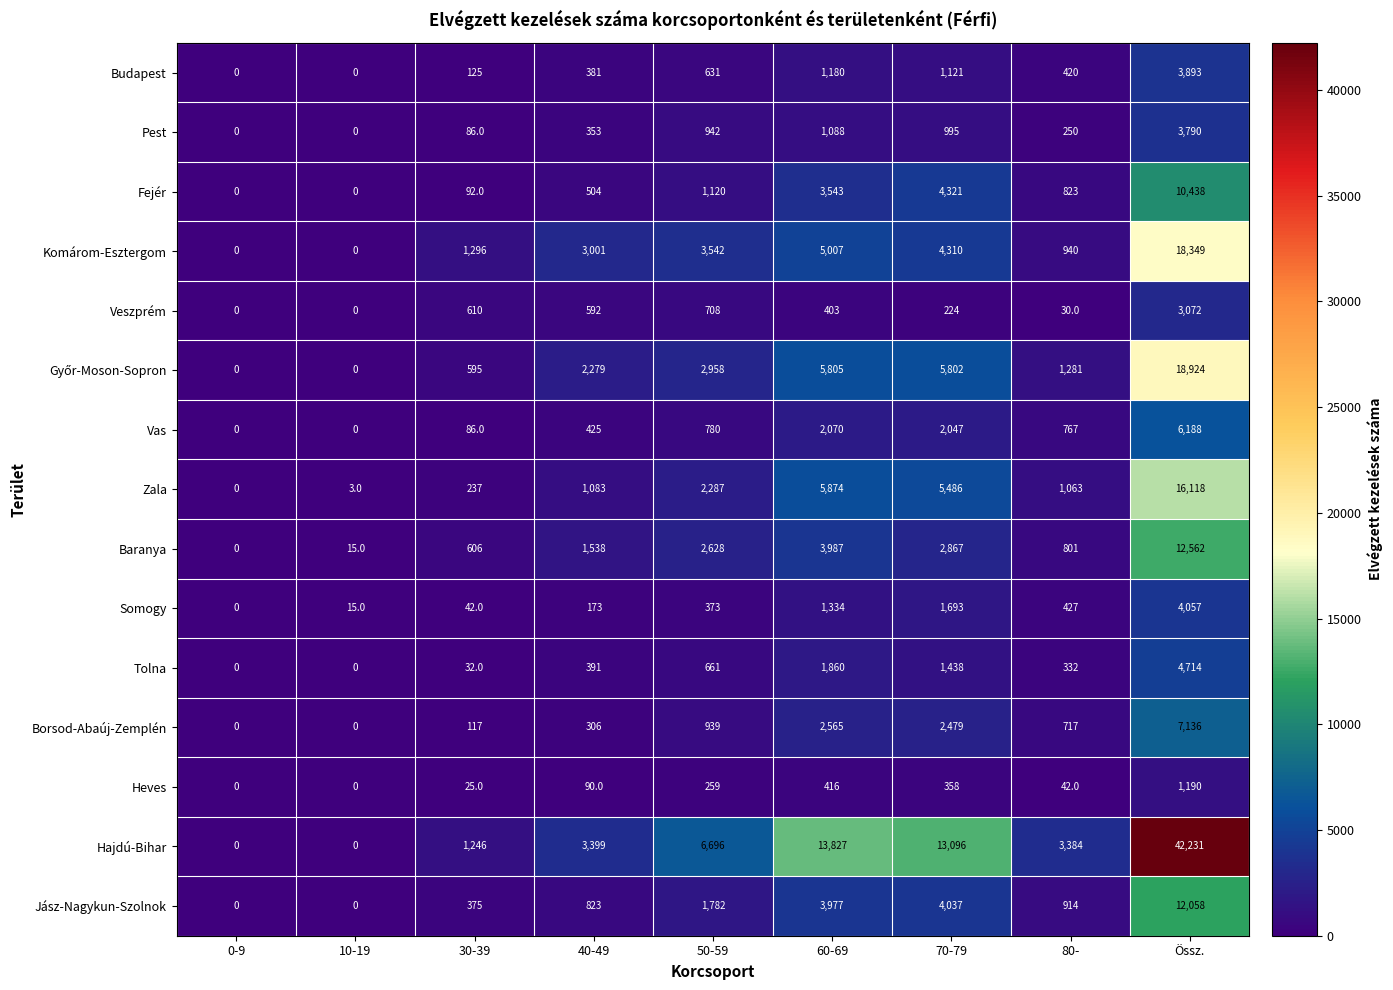

What is the sum of the Fejér values at 30-39 and Össz.?

10530